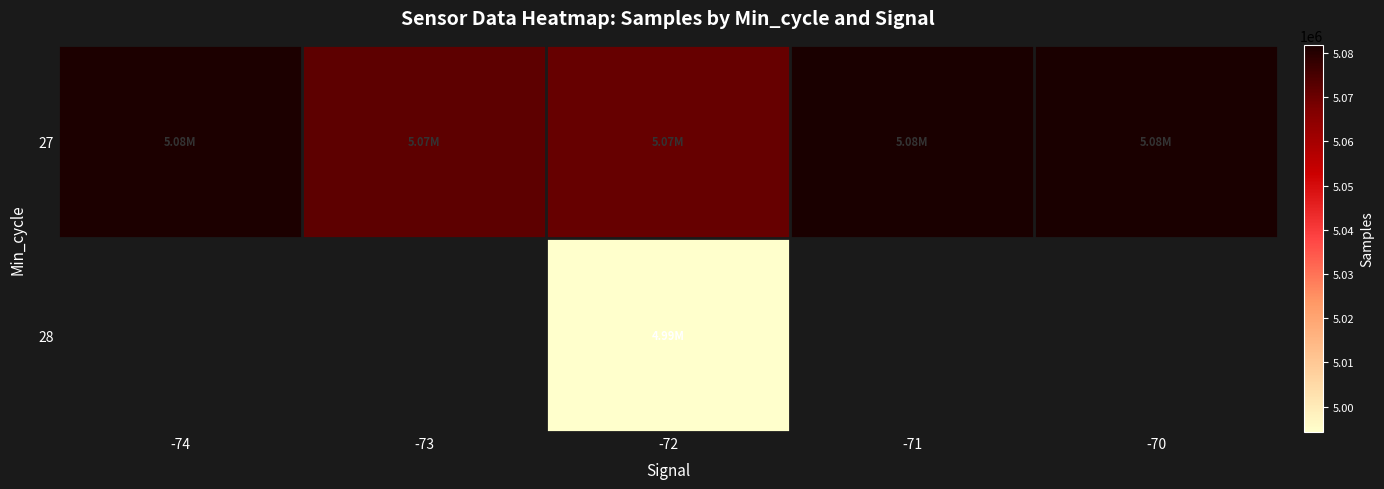

Which series changed the most between -74 and -72?

27